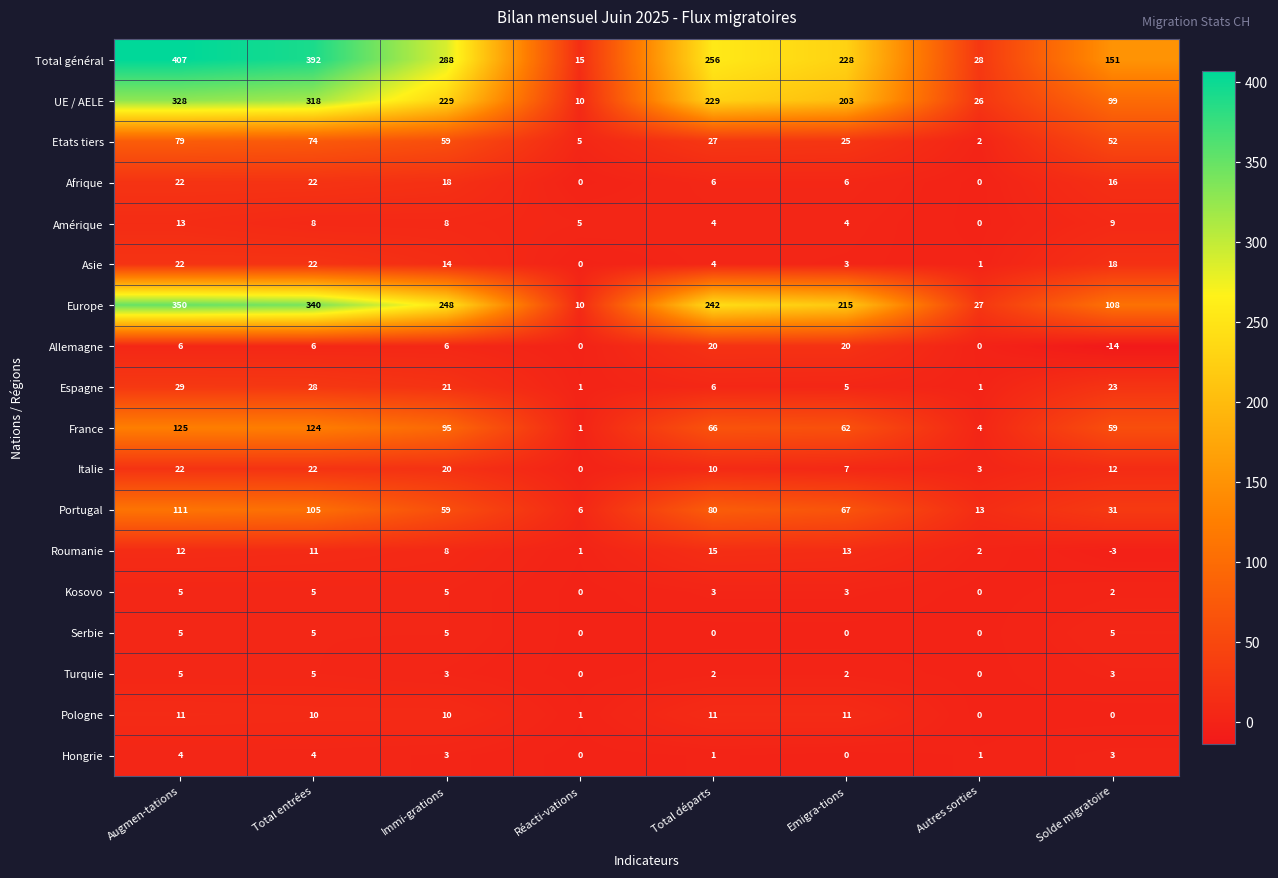

Which category has the lowest value across all series?

Solde migratoire